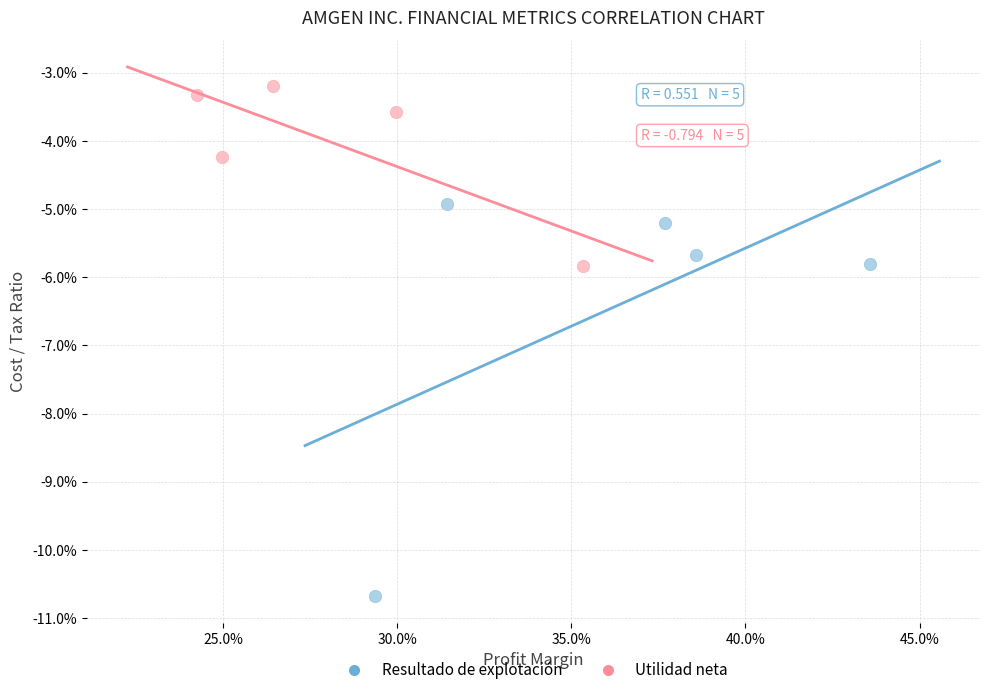

What are all the series names shown in the legend?

Resultado de explotación, Utilidad neta